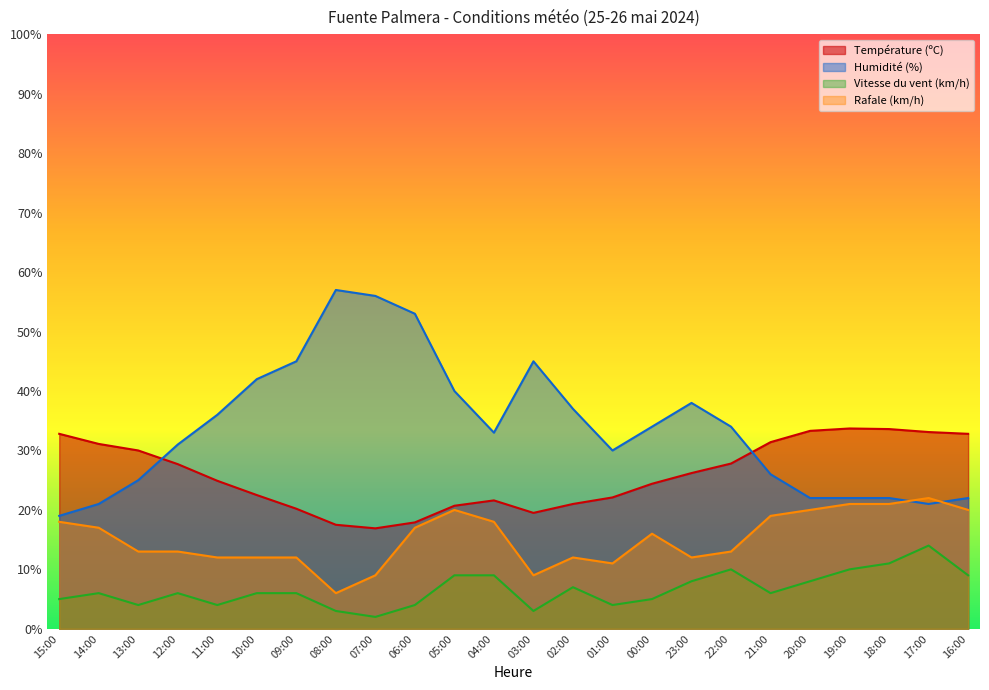

What is the difference between the highest and lowest values at 14:00?

25.1